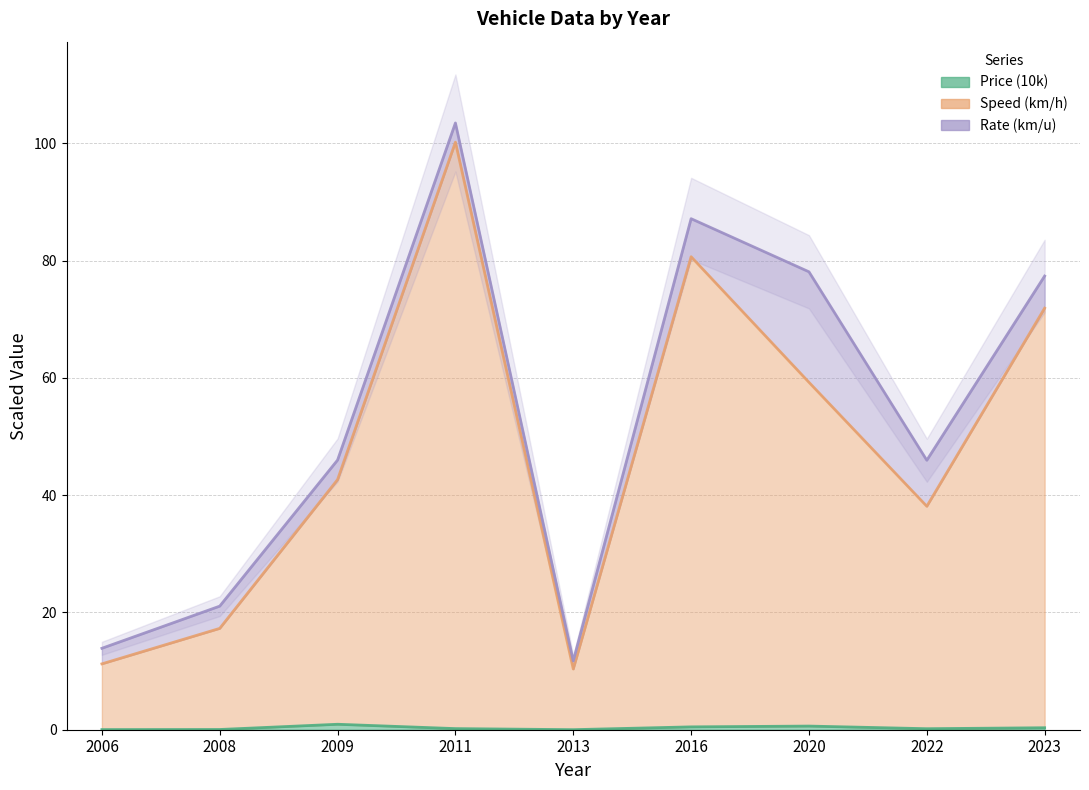

Does the chart have visible grid lines?

Yes